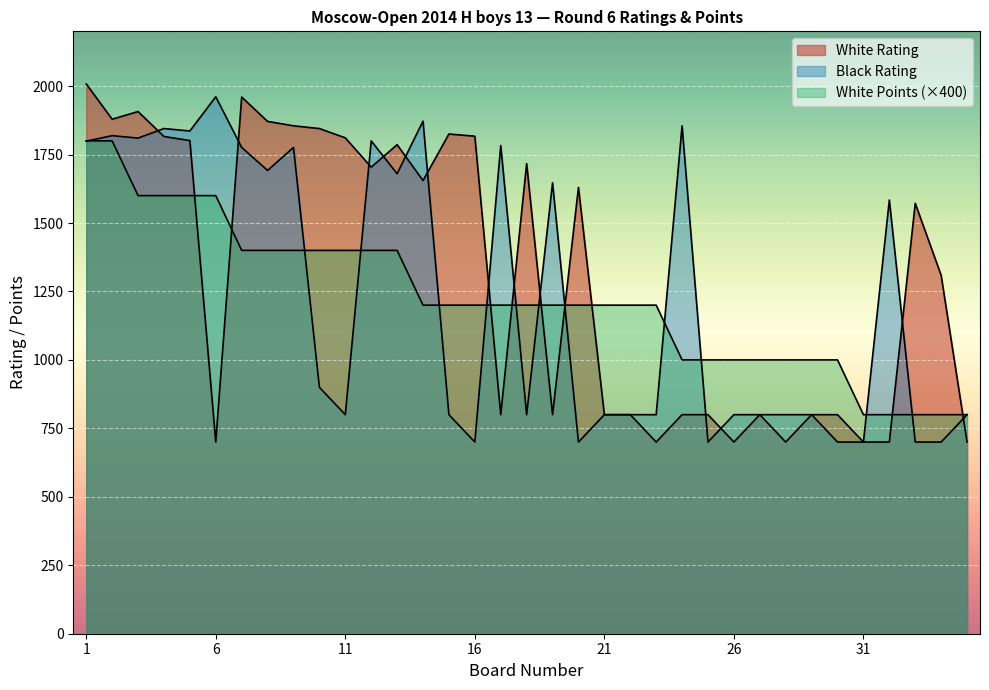

After their last crossing, which series has the higher values: Black Rating or White Points?

White Points